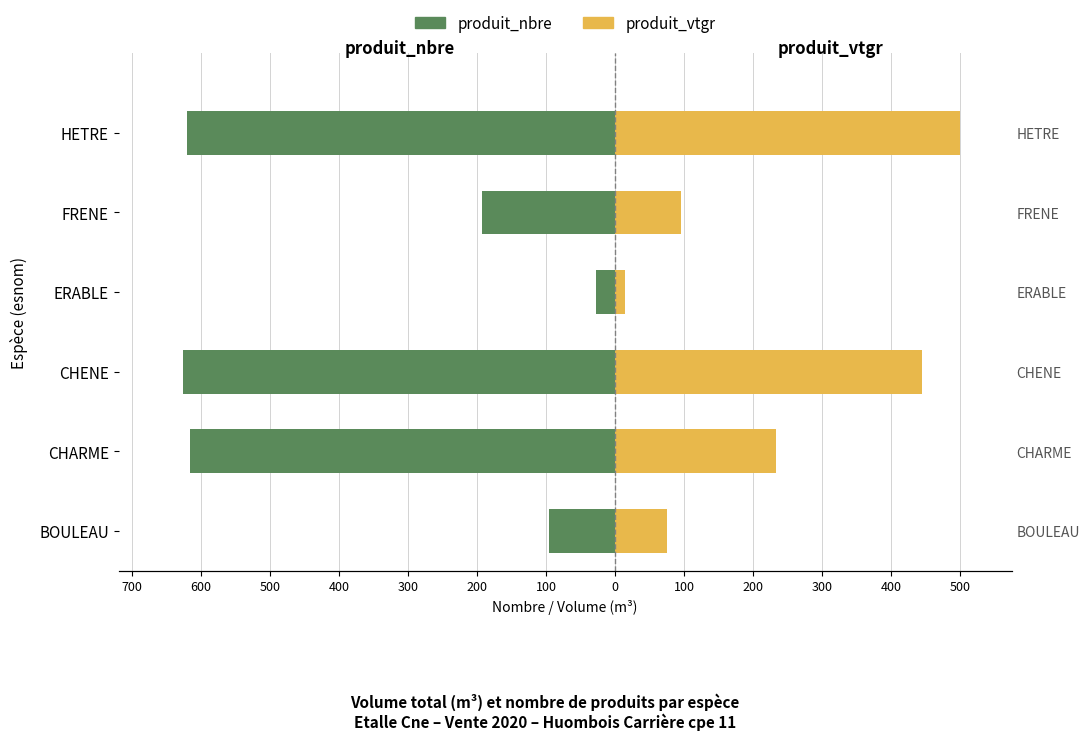

What is the lowest value of the produit_vtgr series?

14.0